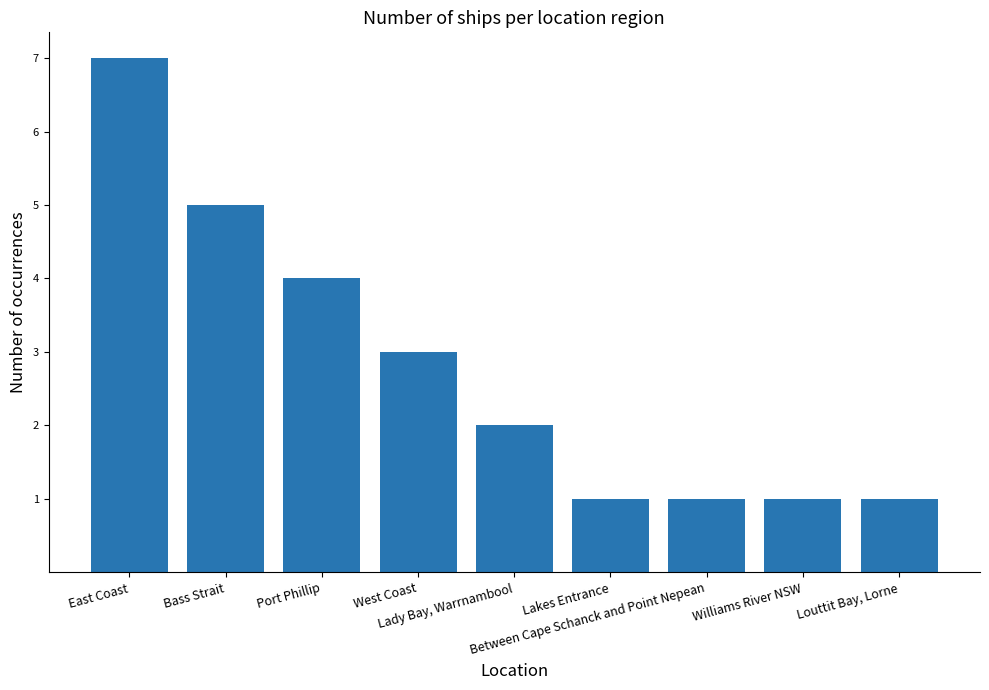

What is the smallest value displayed?

1